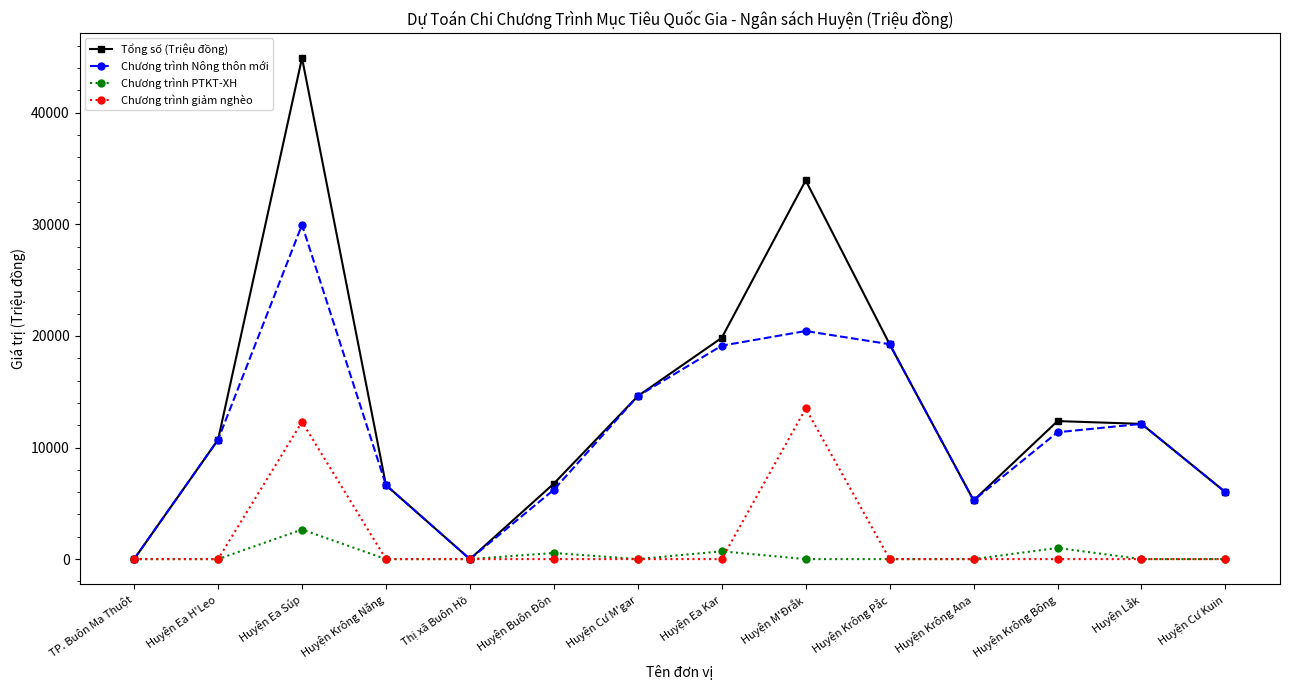

How many data points in Tổng số (Triệu đồng) are less than 12120?

7